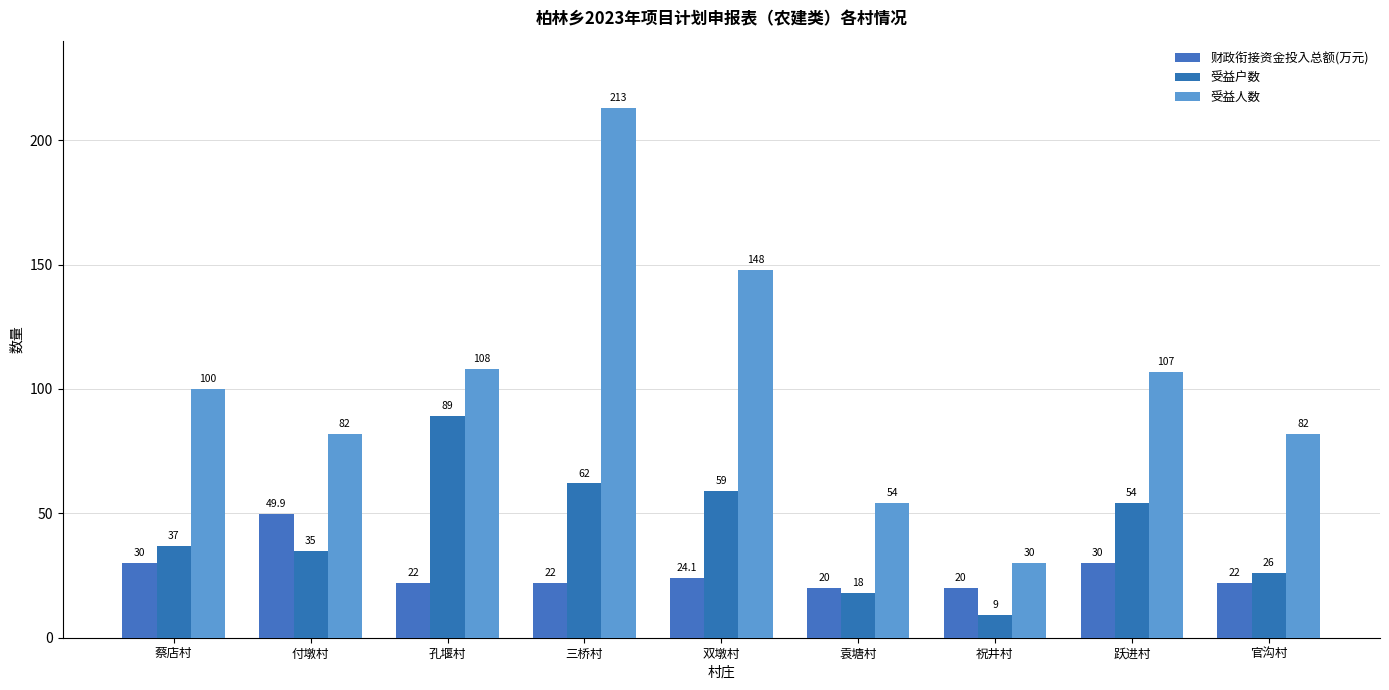

What is the sum of the 受益人数 values at 付墩村 and 祝井村?

112.0